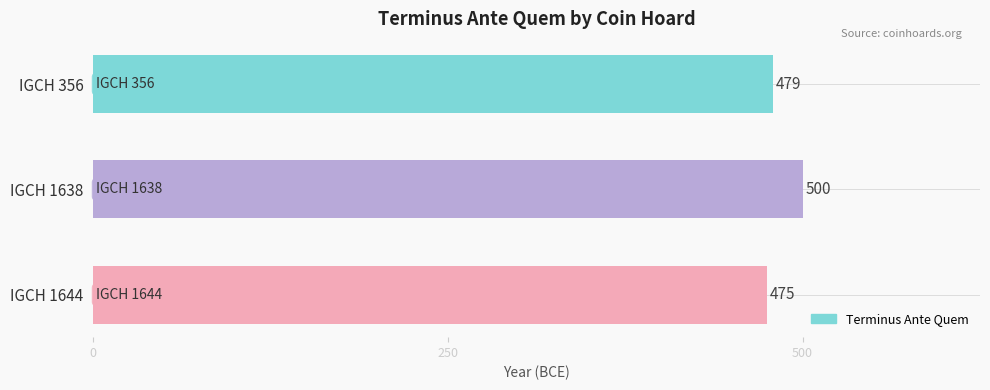

What is the value of the 1st bar from the top?

479